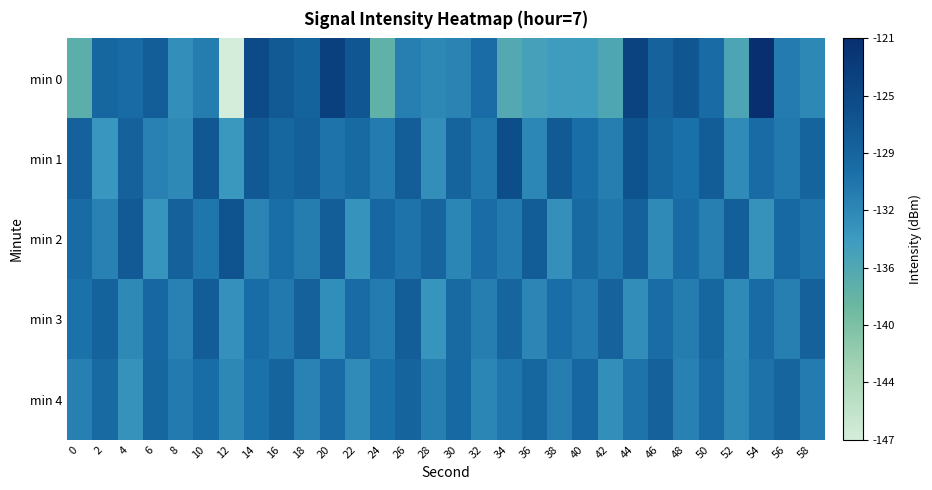

What is the minimum value shown in the chart?

-147.4